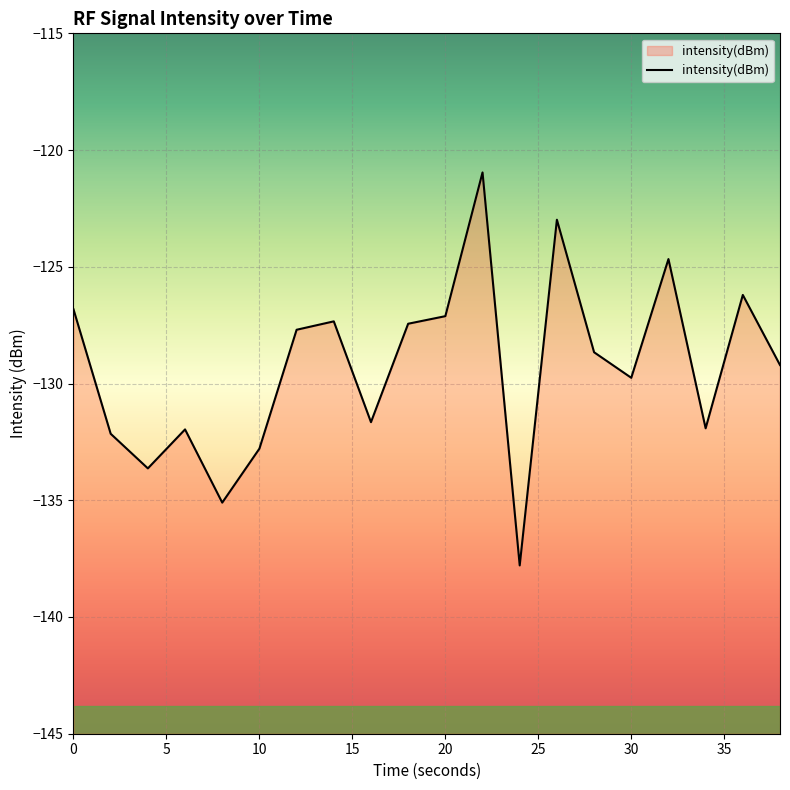

What is the difference between the maximum and minimum values?

16.8